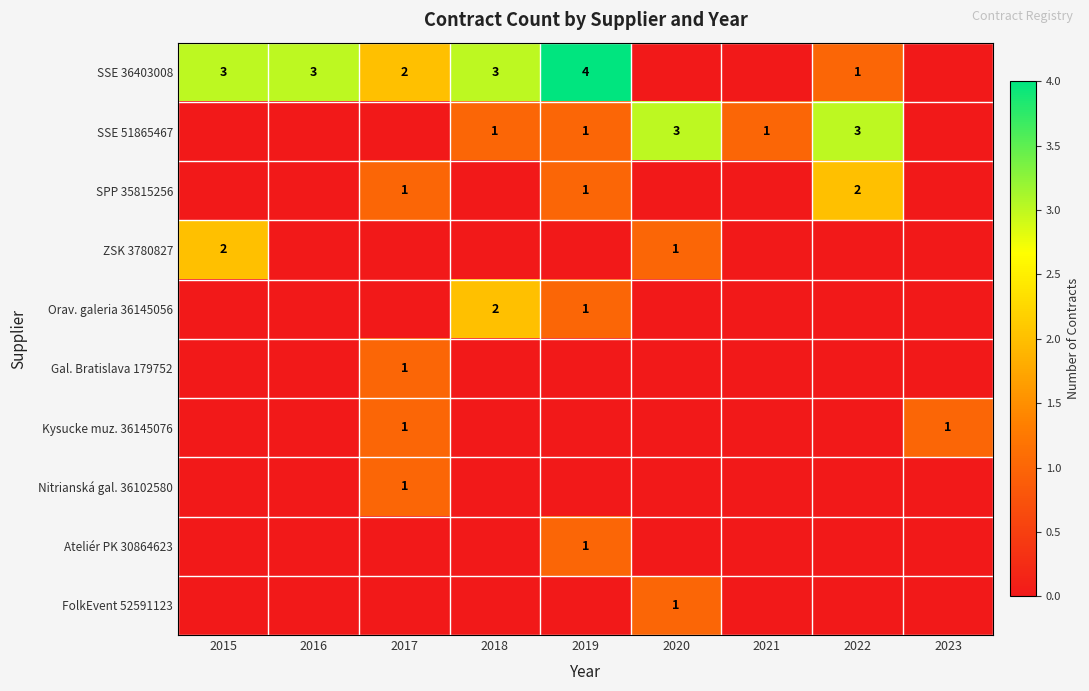

What is the total value across all series at 2022?

6